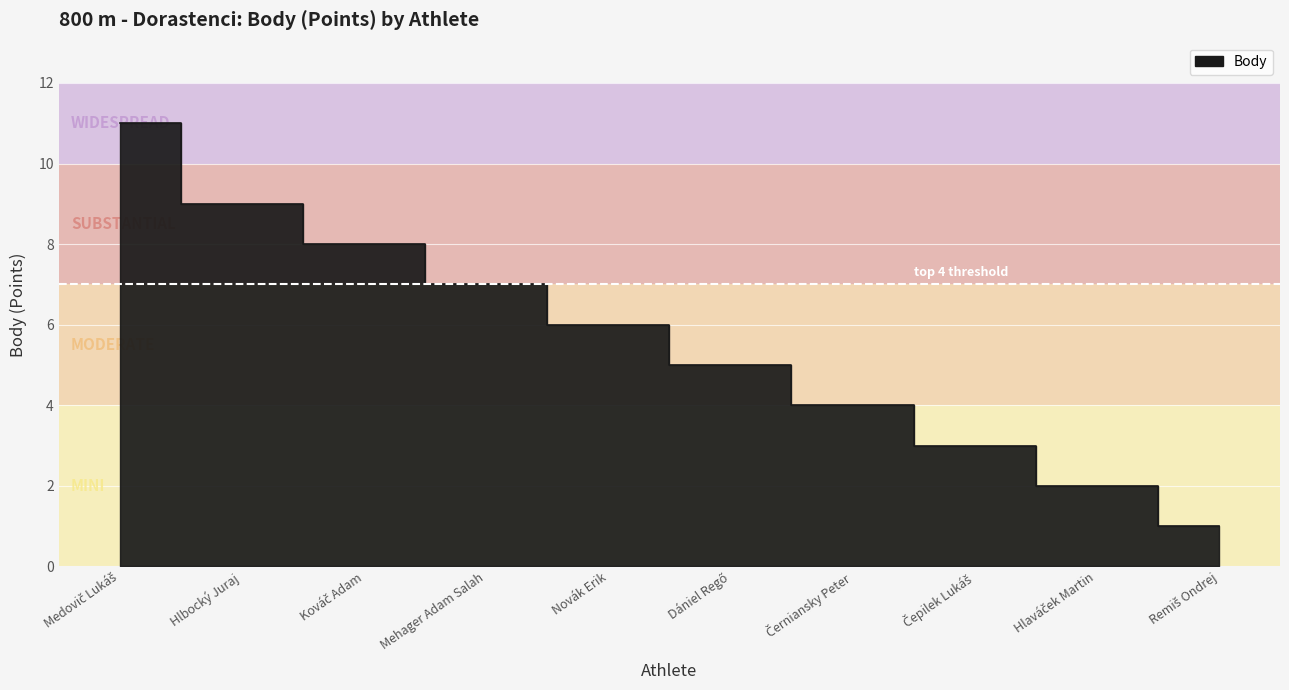

Between Medovič Lukáš and Hlaváček Martin, which is larger?

Medovič Lukáš